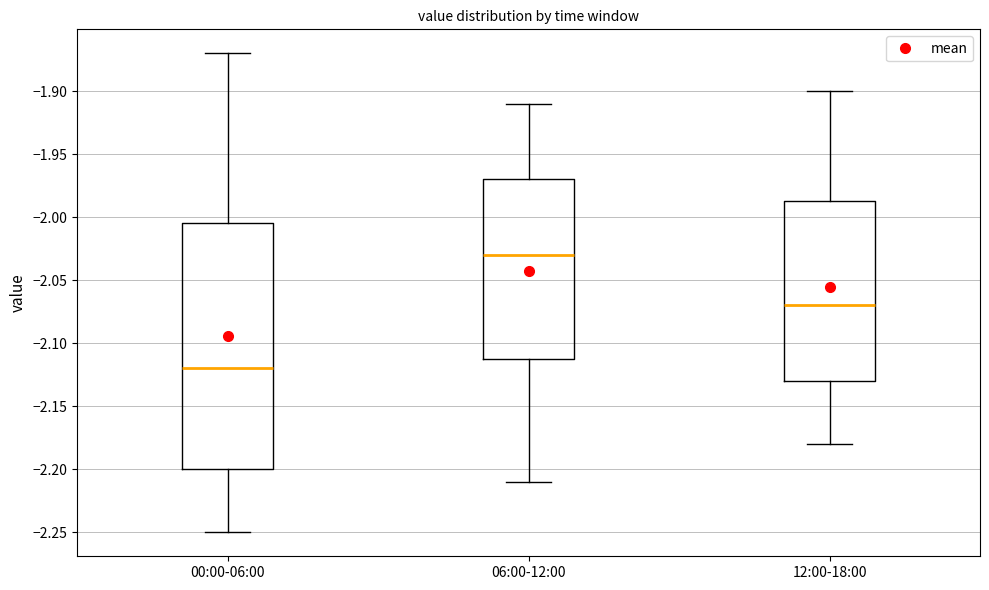

Which box's median line is the highest?

06:00-12:00